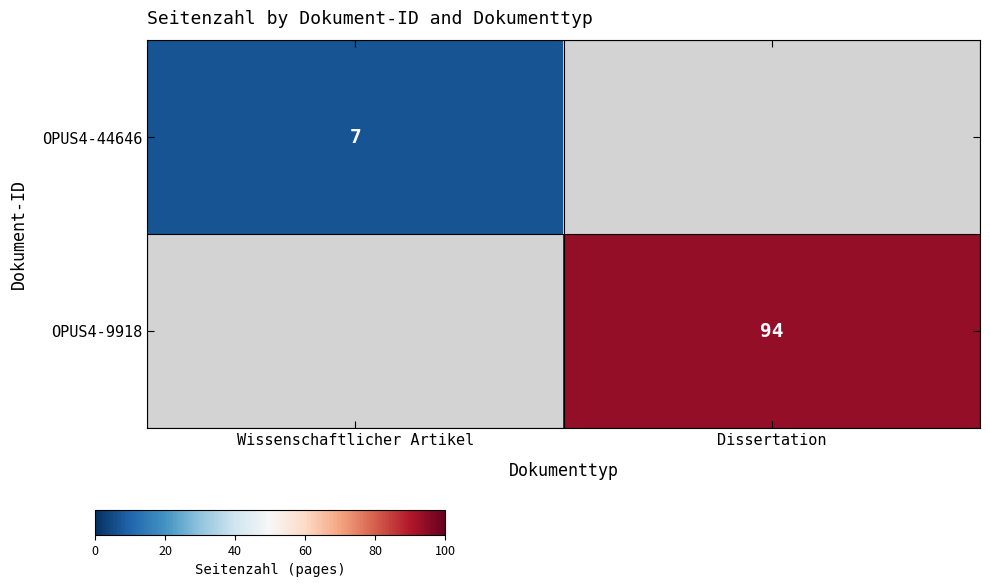

True or false: OPUS4-44646 has a value of 4 at Wissenschaftlicher Artikel.

False